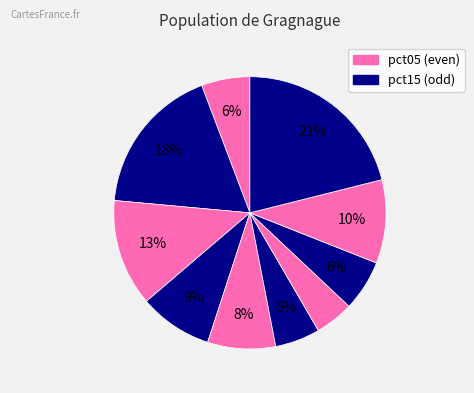

Which category has the smallest portion of the pie?

pct65